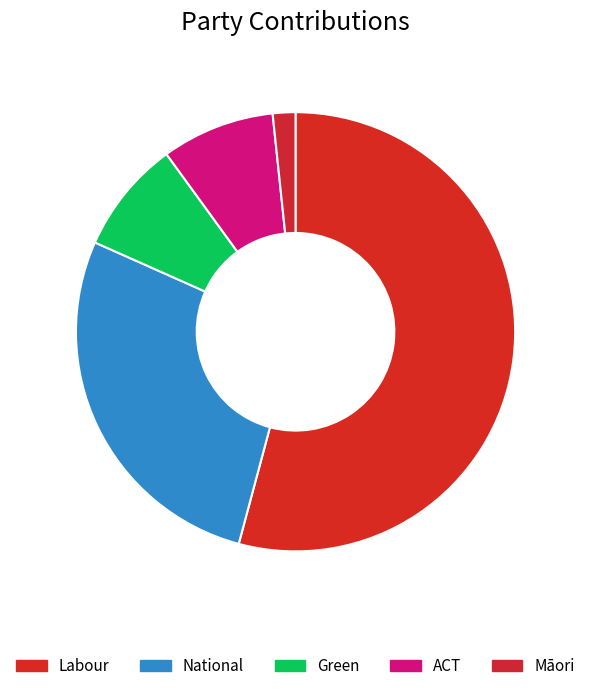

Is there any slice that represents more than half of the pie?

Yes